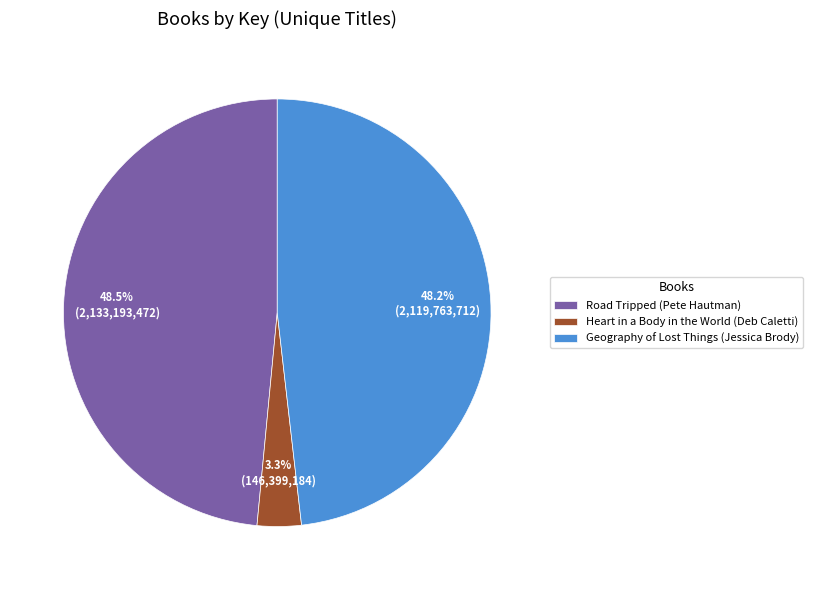

Approximately how many times larger is the value at Road Tripped (Pete Hautman) compared to Geography of Lost Things (Jessica Brody)?

1.0